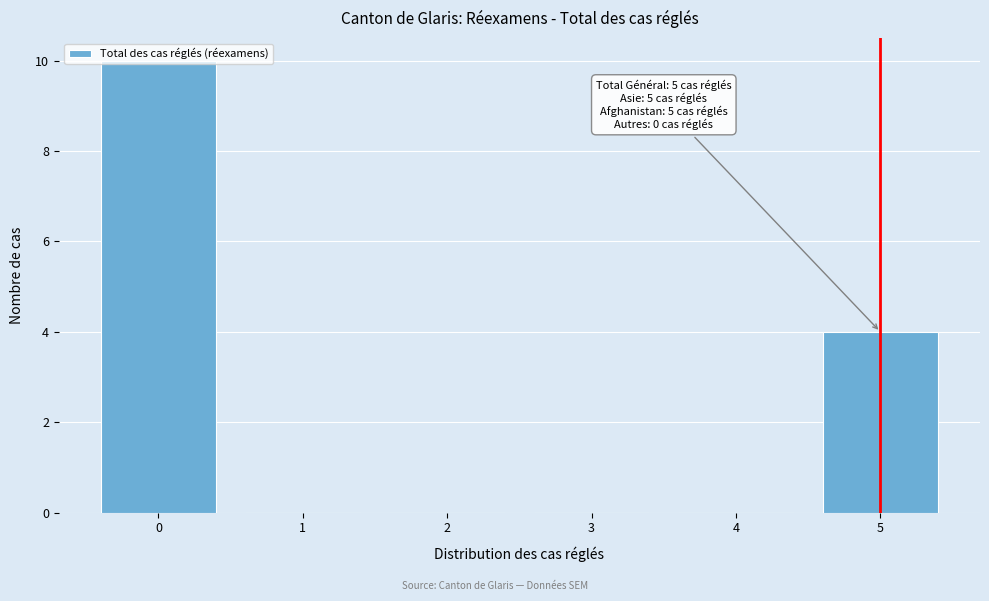

Over which range of the x-axis is the bar tallest?

-0.5 to 0.5